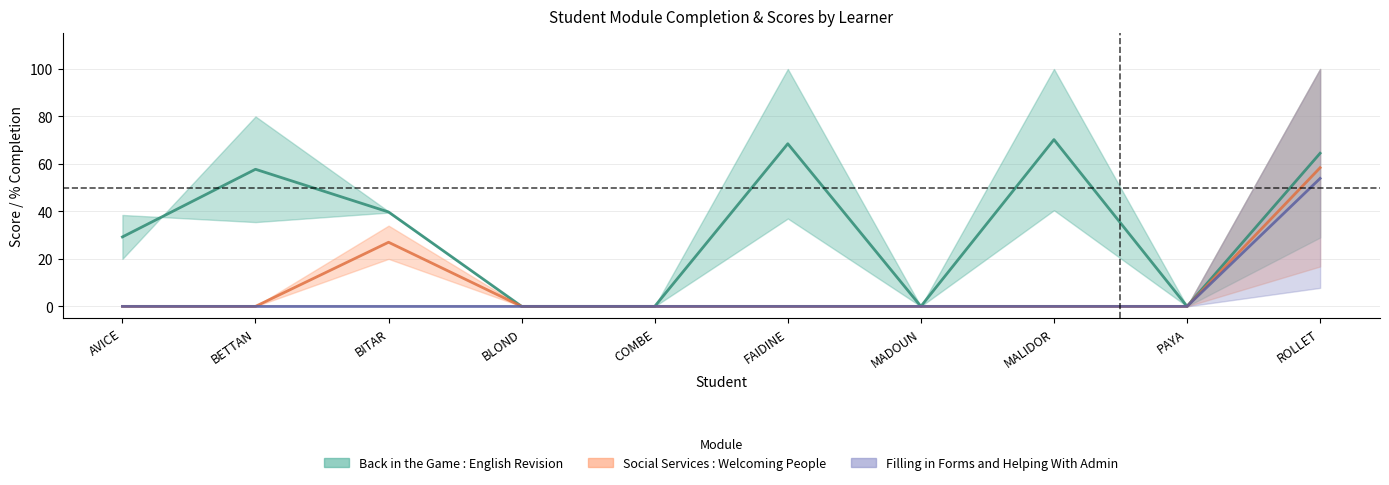

True or false: Social Services % completude and English % completude cross at least once.

False